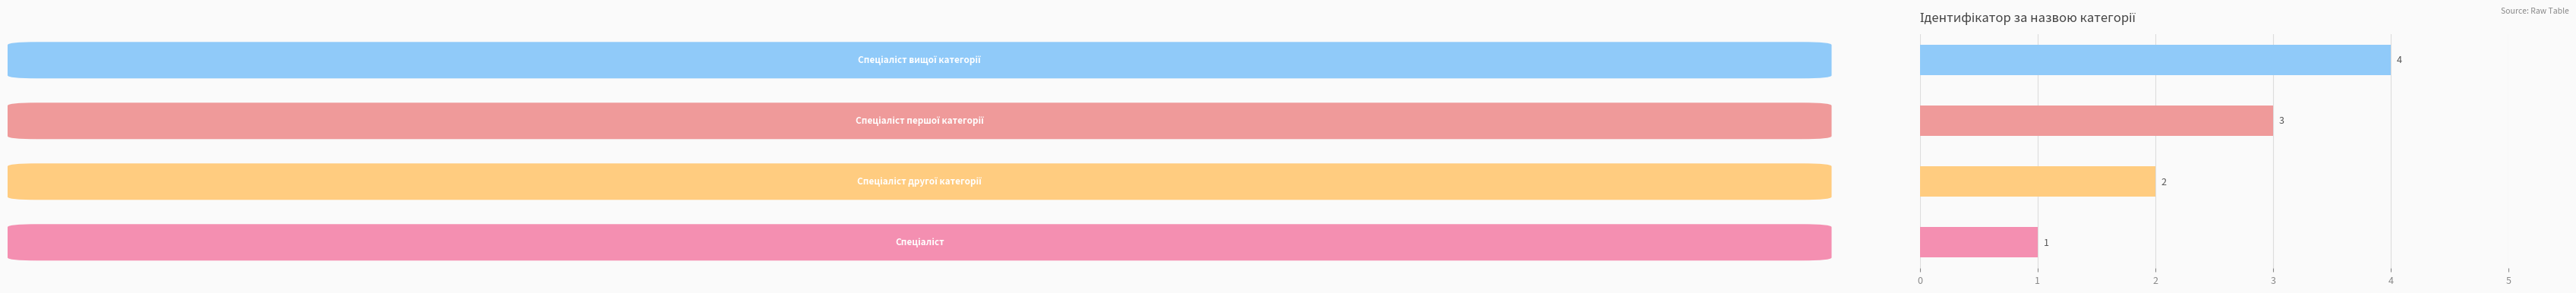

Count the values in the range 2 to 4.

3